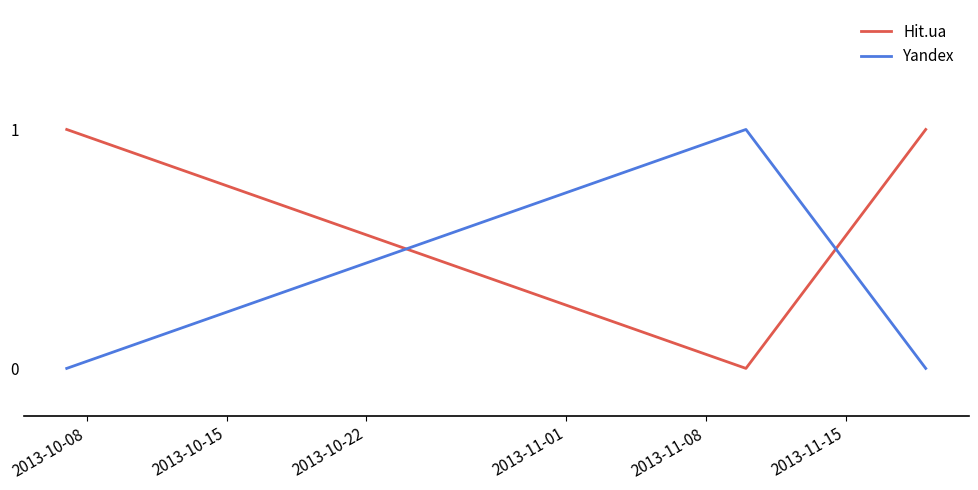

Rank the series by their average value, from highest to lowest.

Hit.ua, Yandex